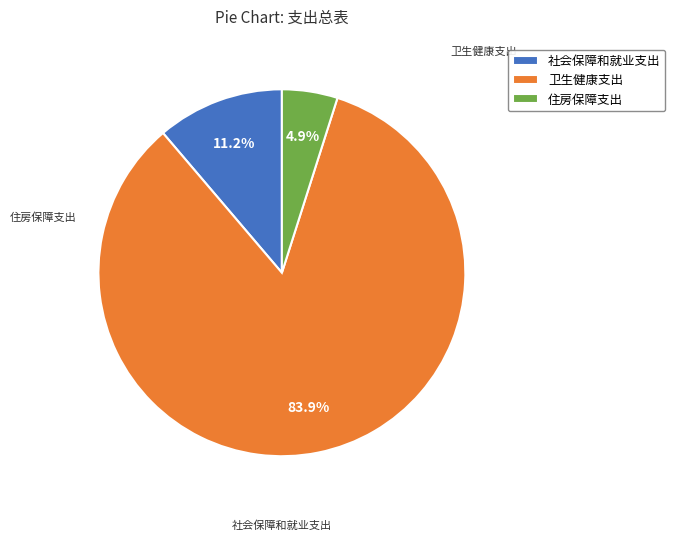

True or false: 卫生健康支出 accounts for 77% of the total.

False